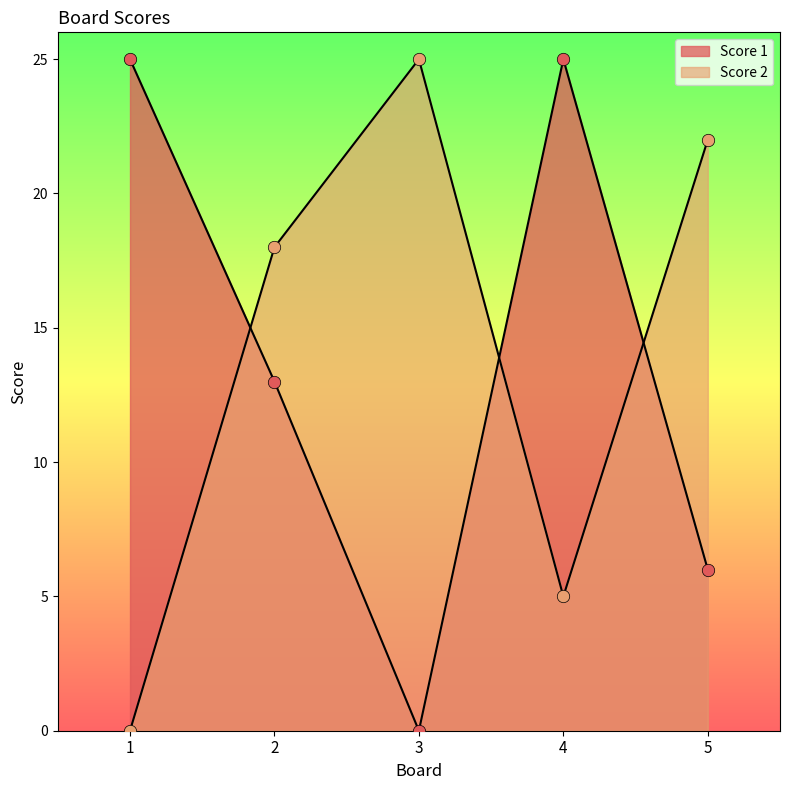

Which series contains the highest Y value?

Score 1